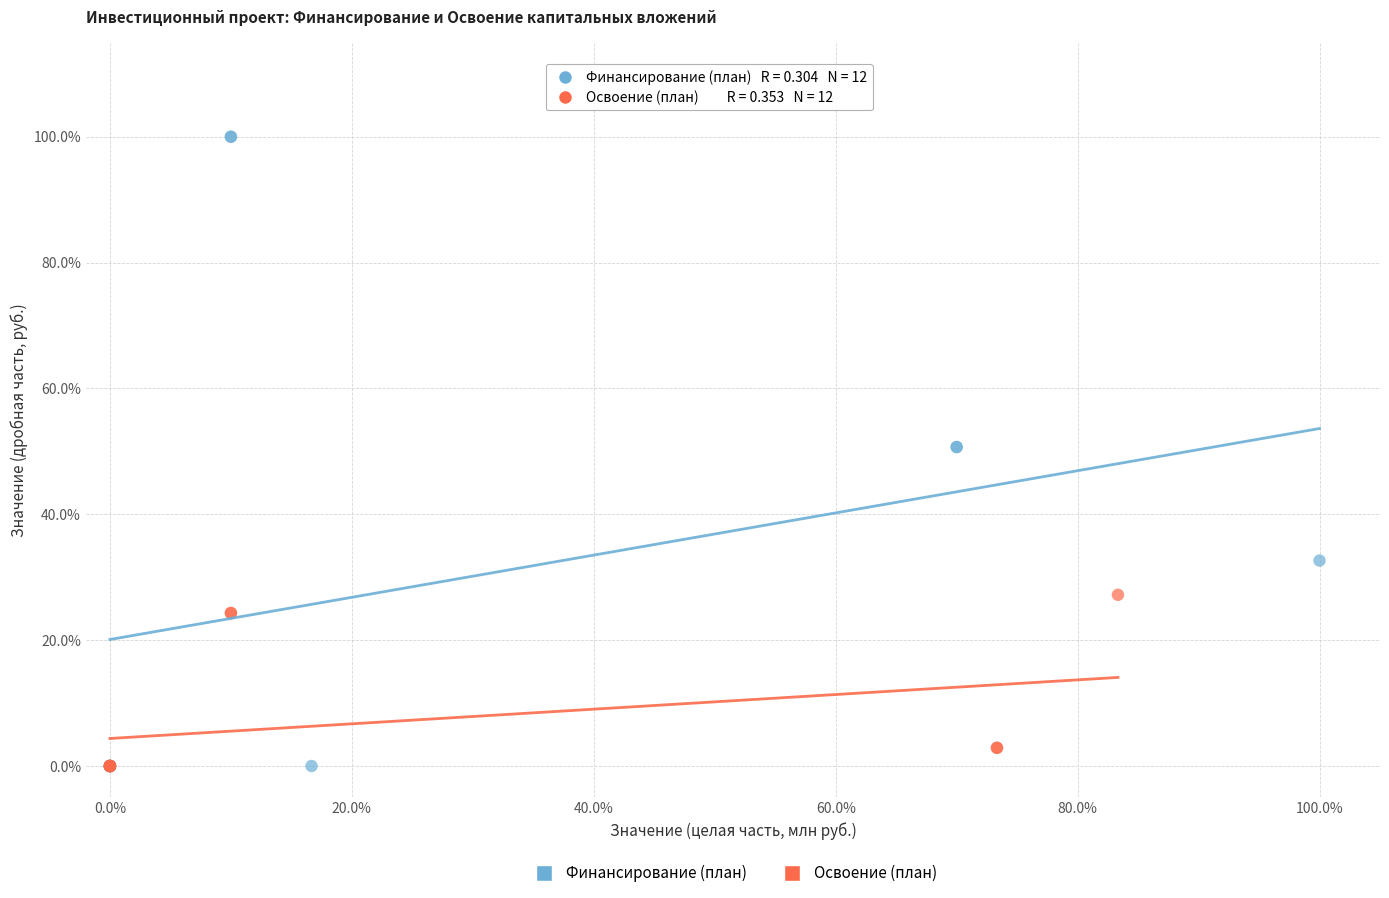

Which series has the largest Y range (max minus min)?

Финансирование (план)